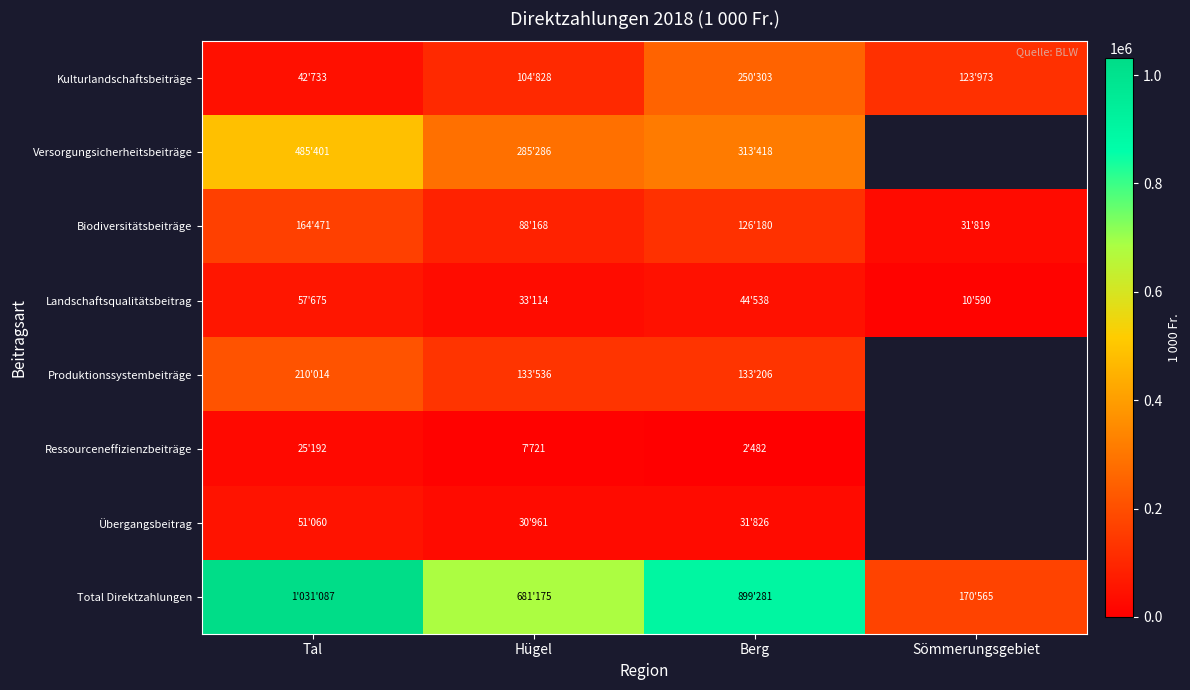

What is the maximum value for Übergangsbeitrag?

51060.0